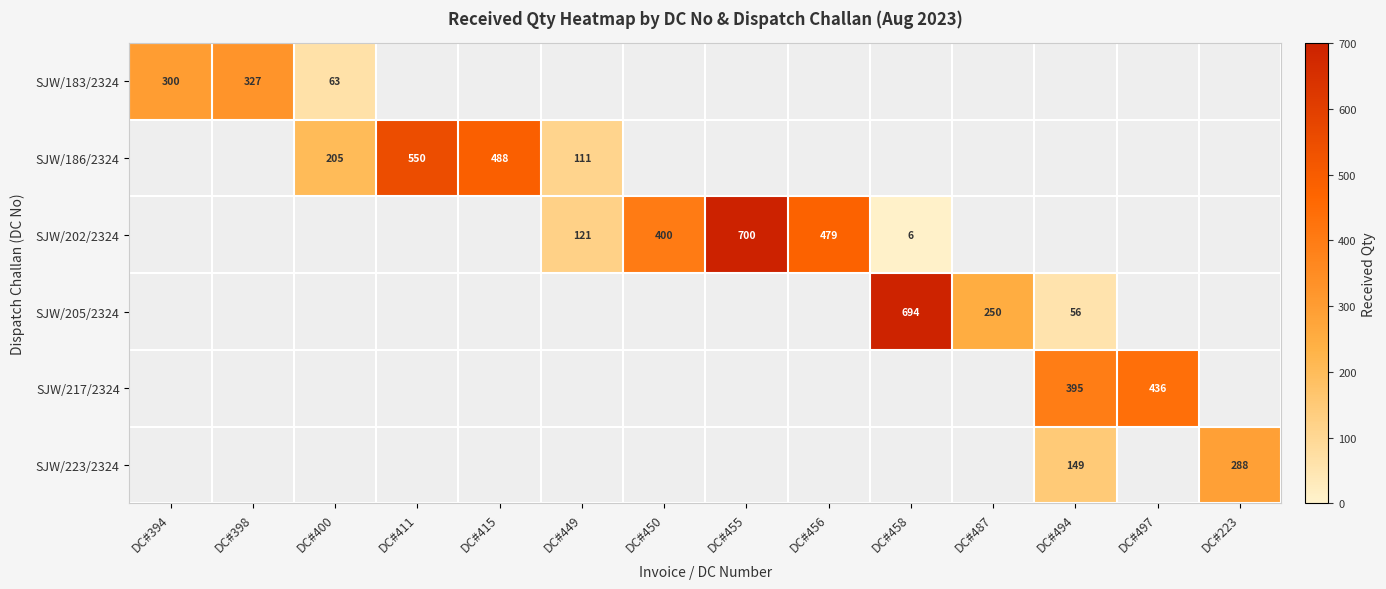

The value of SJW/223/2324 at DC#494 is 249. True or false?

False